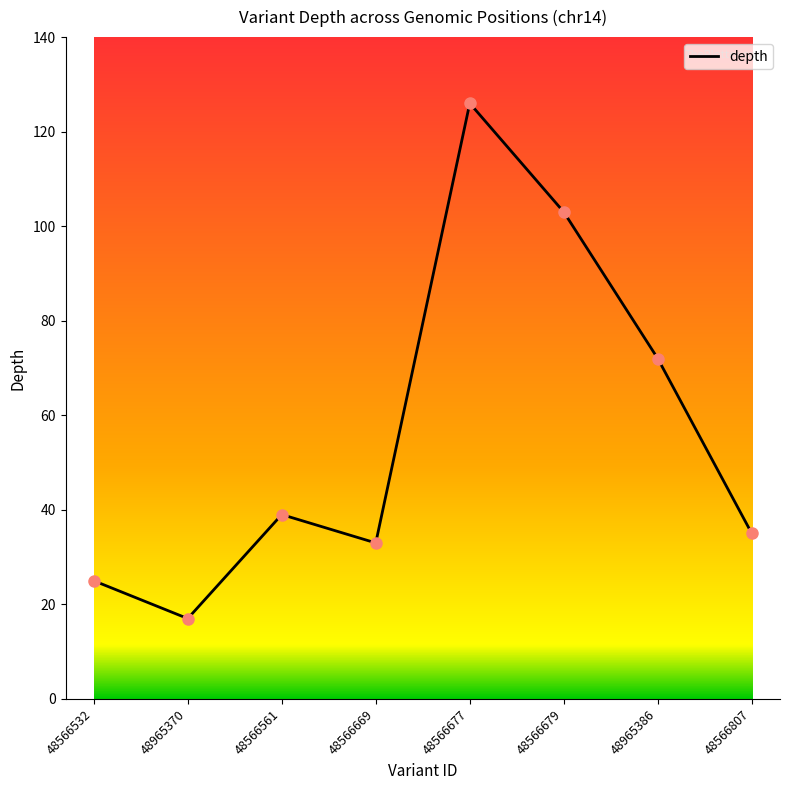

True or false: there are more than 1 points higher than both neighbors.

True